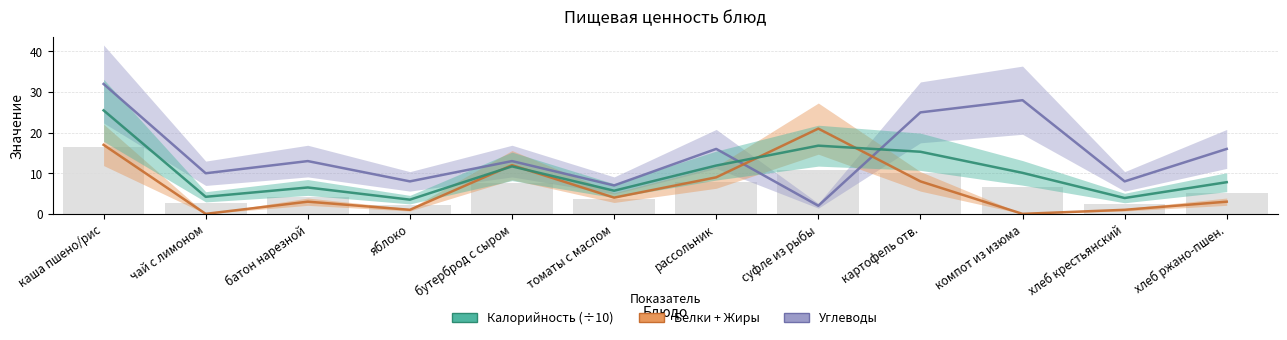

Count the number of data series in this chart.

3